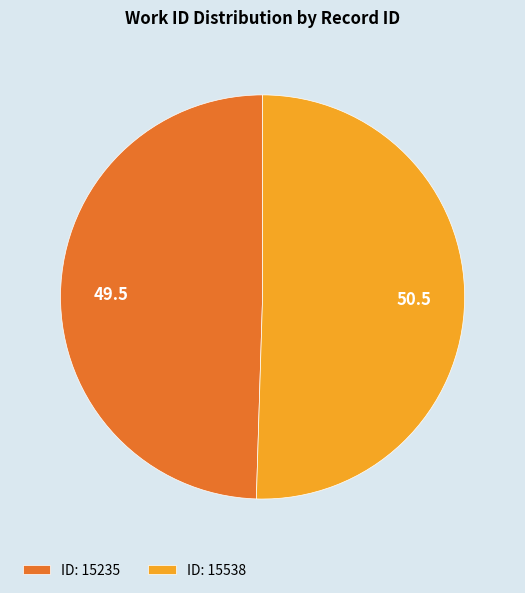

What is the smallest slice in the pie chart?

ID: 15235